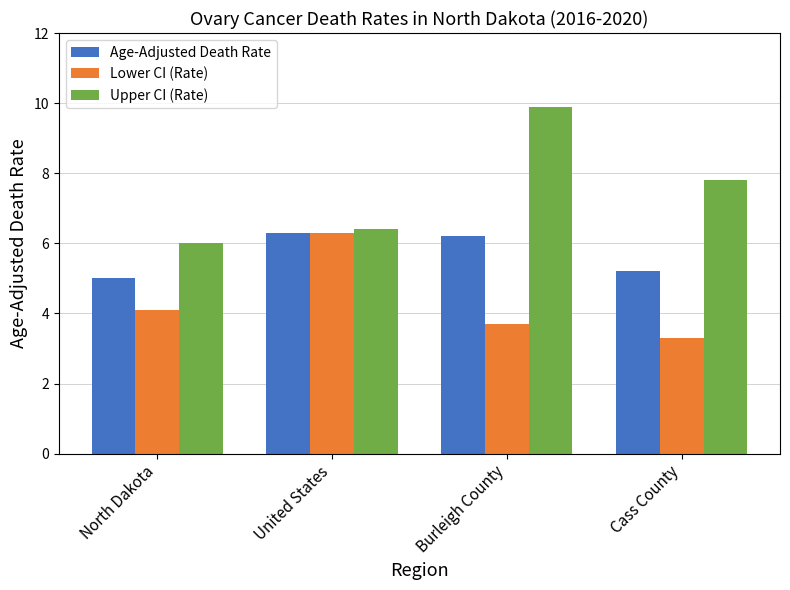

What is the maximum value shown in the chart?

9.9